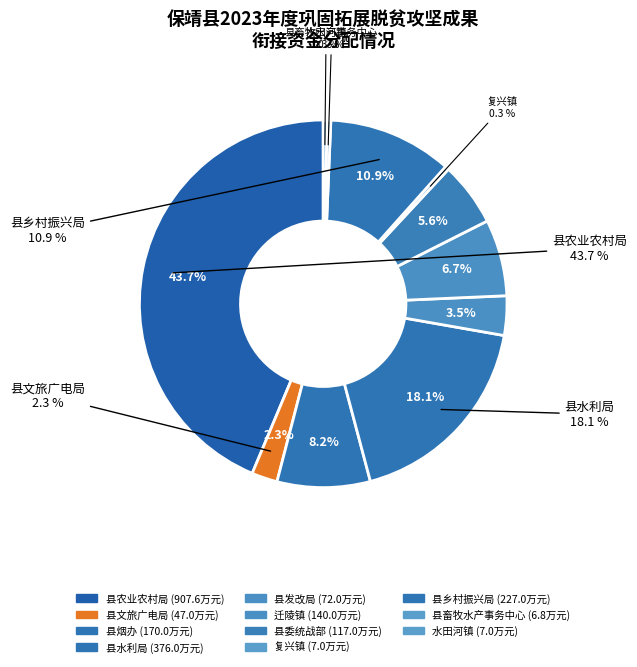

To the nearest percent, what is the difference between the 县文旅广电局 and 县乡村振兴局 slice percentages?

9%